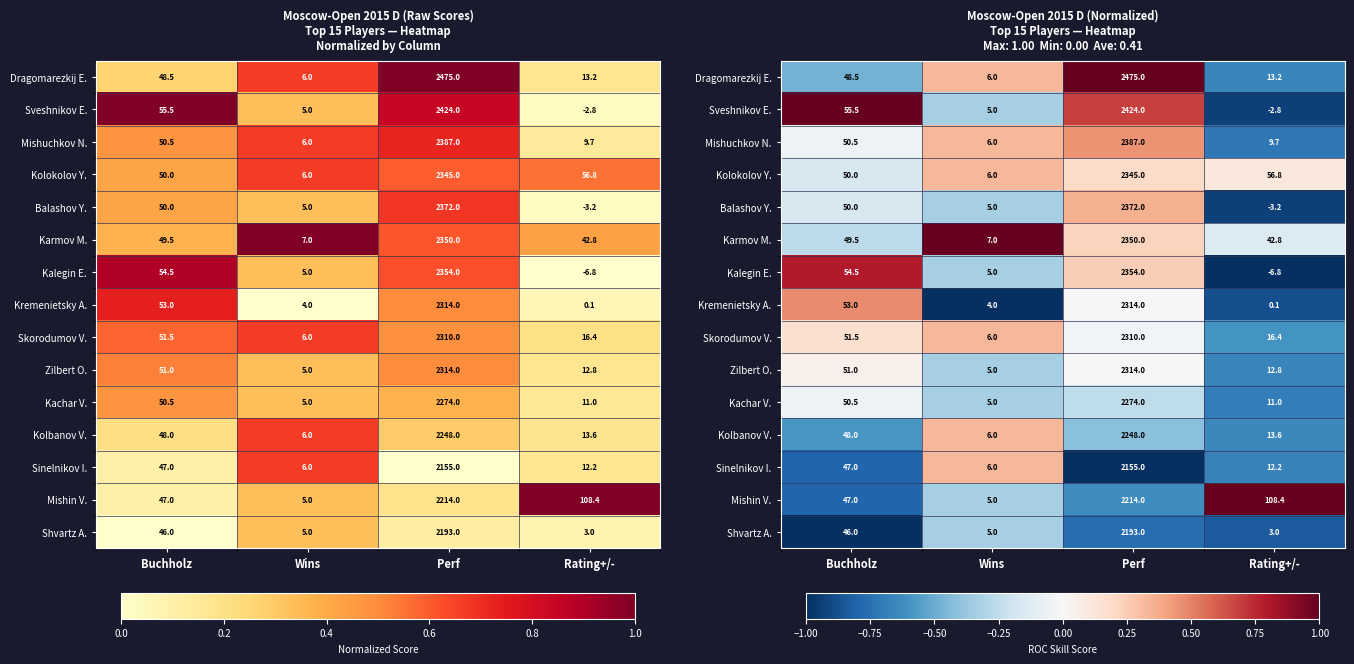

What is the sum of the Mishin V. values at Buchholz and Perf?

-1.4